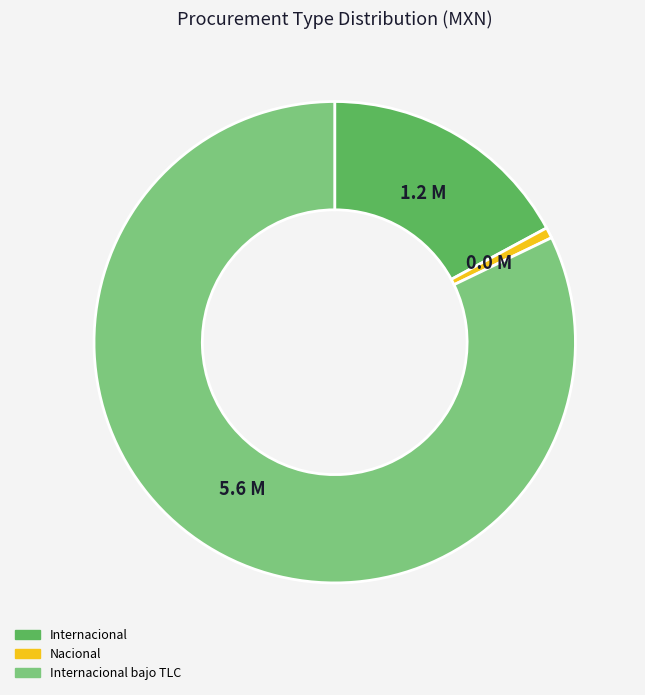

Count the number of slices in the pie.

3